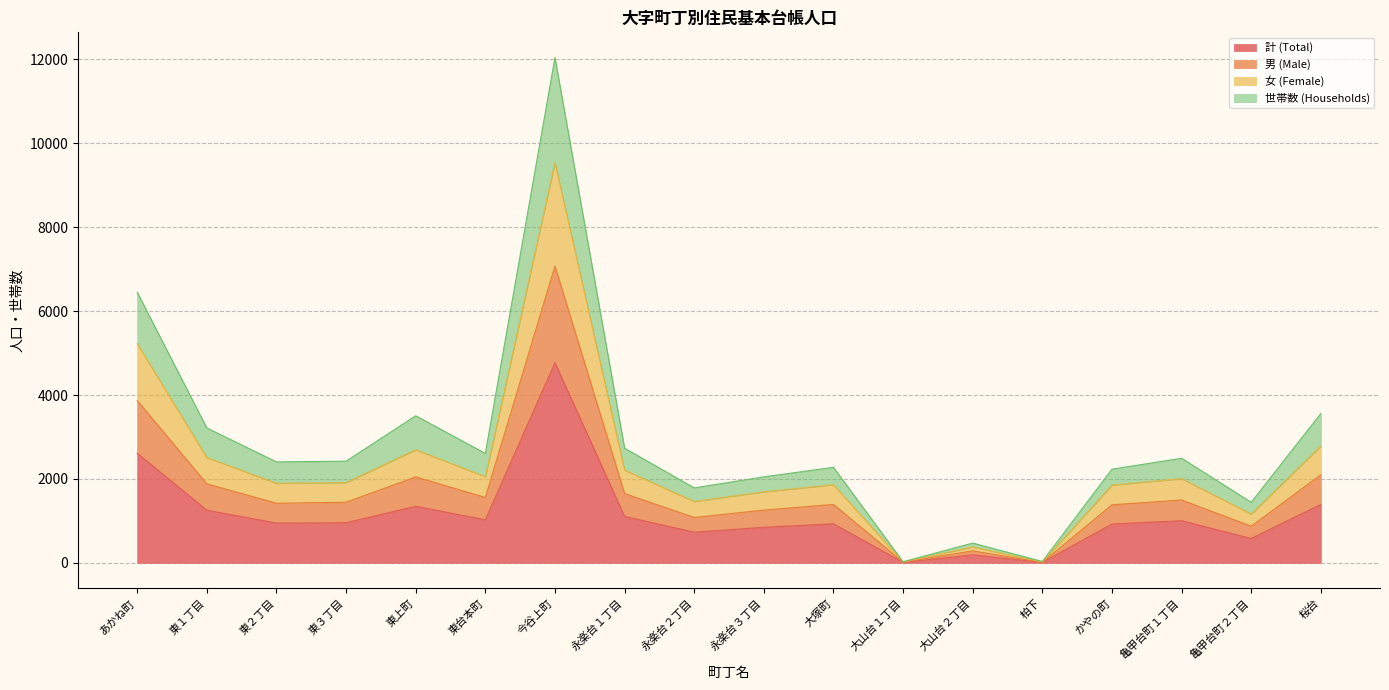

Which label corresponds to the smallest value in the chart?

大山台１丁目